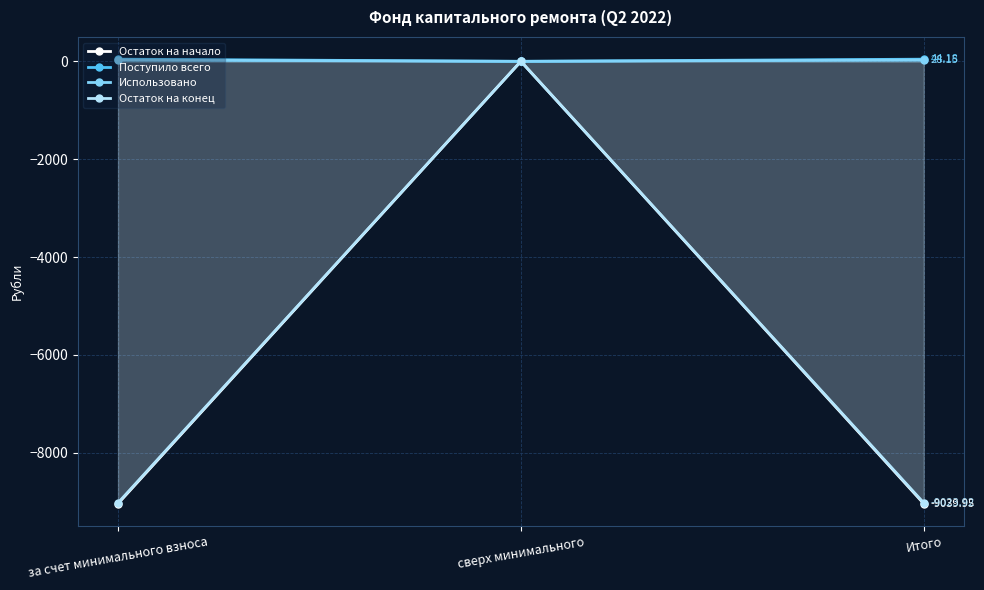

At which category is the sum across all series the highest?

сверх минимального